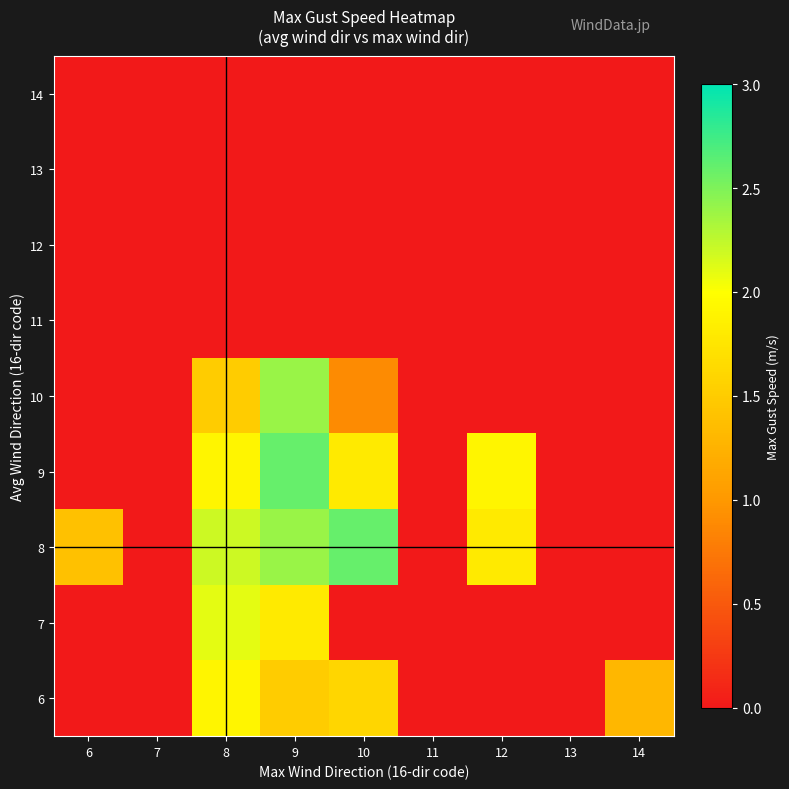

Count the number of data series in this chart.

9